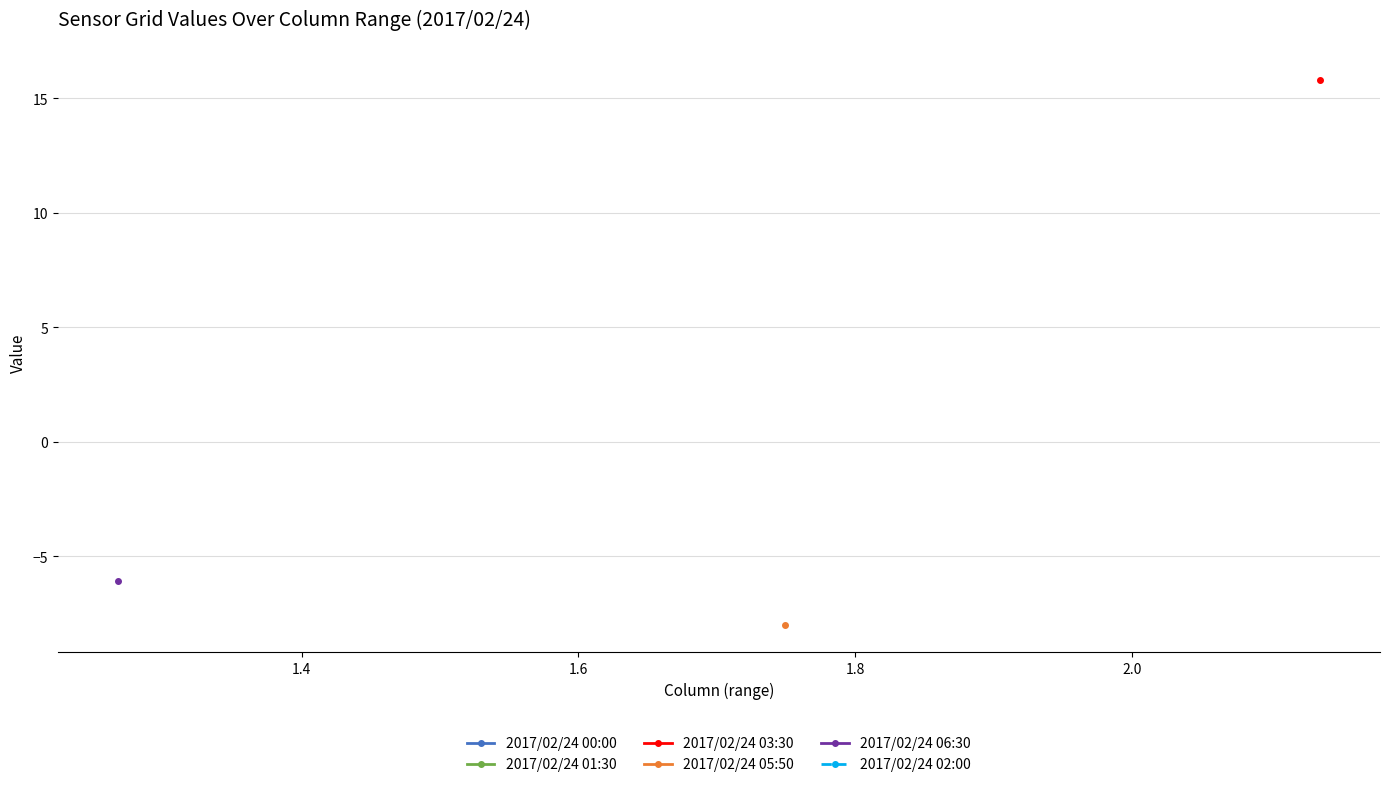

Is the value of 2017/02/24 05:50 at 18 greater than the value of 2017/02/24 00:00 at 1.4?

No